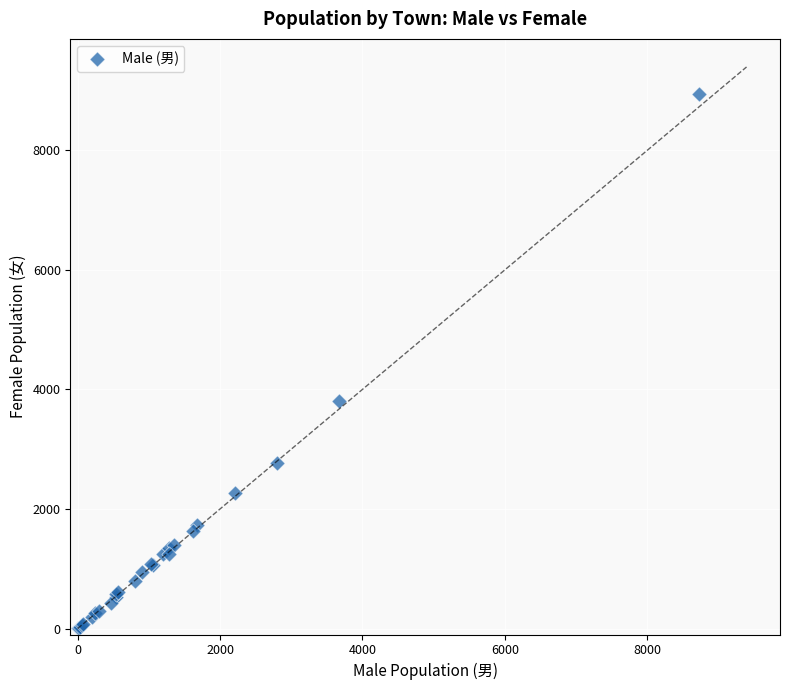

What Y value in the scatter plot is closest to 4477?

3805